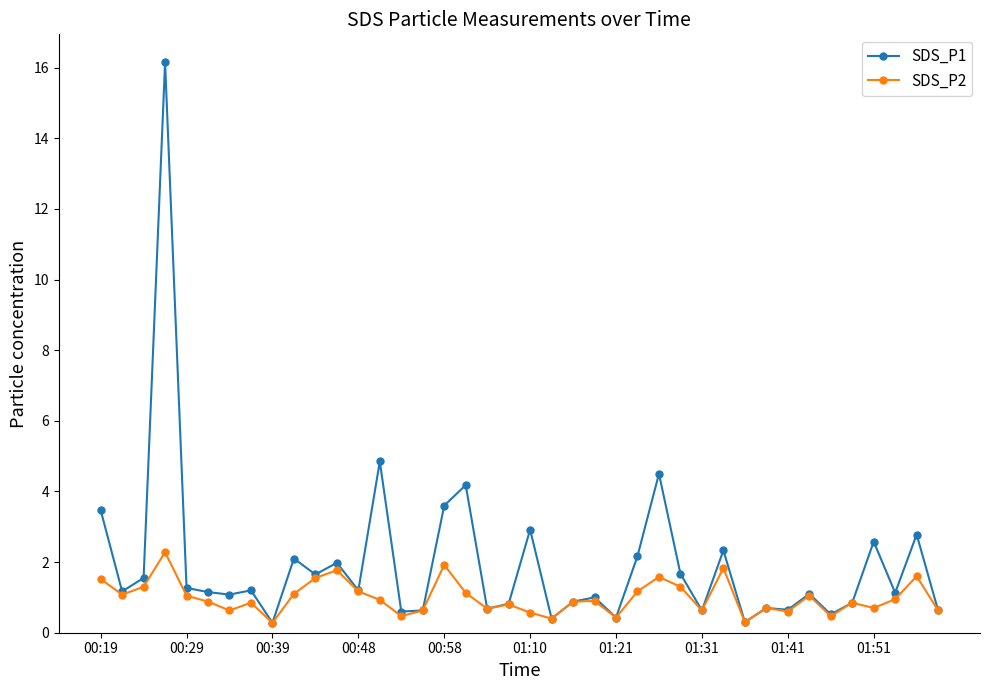

What is the minimum value shown in the chart?

0.3